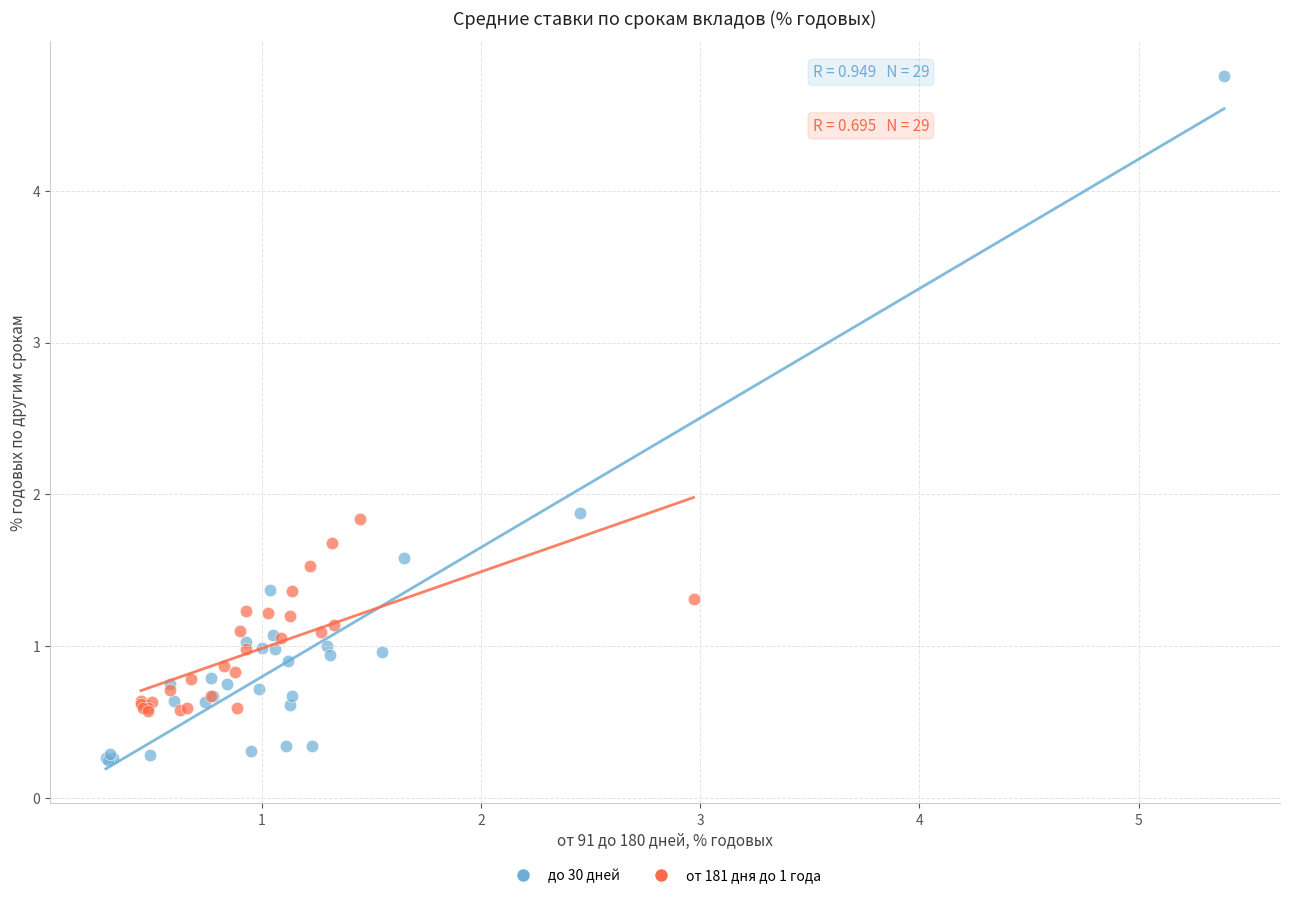

Which series contains the highest Y value?

до 30 дней